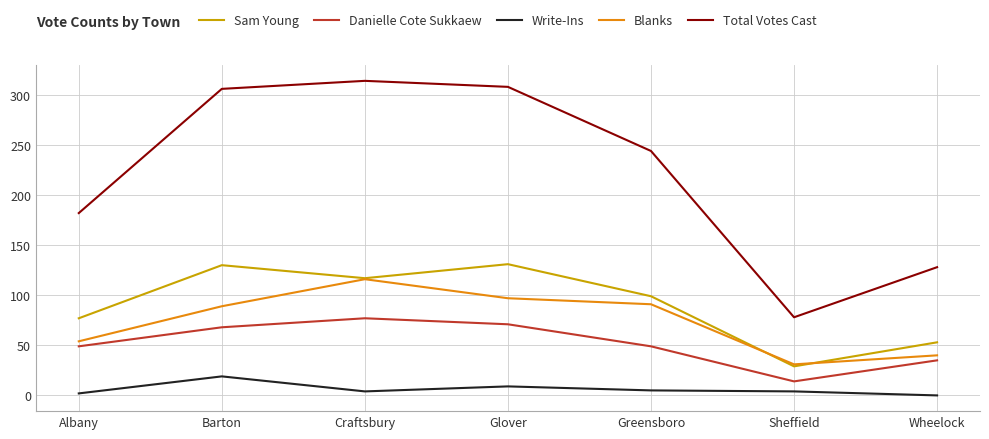

Does the chart have visible grid lines?

Yes